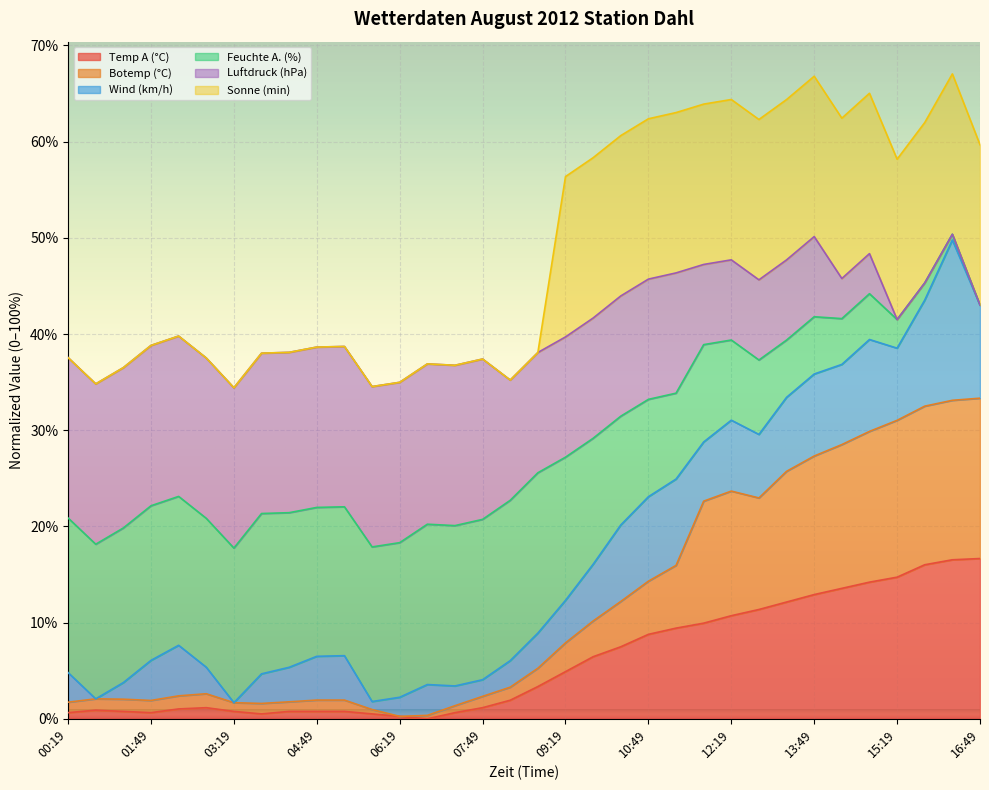

What is the maximum value for Temp A (°C)?

16.7